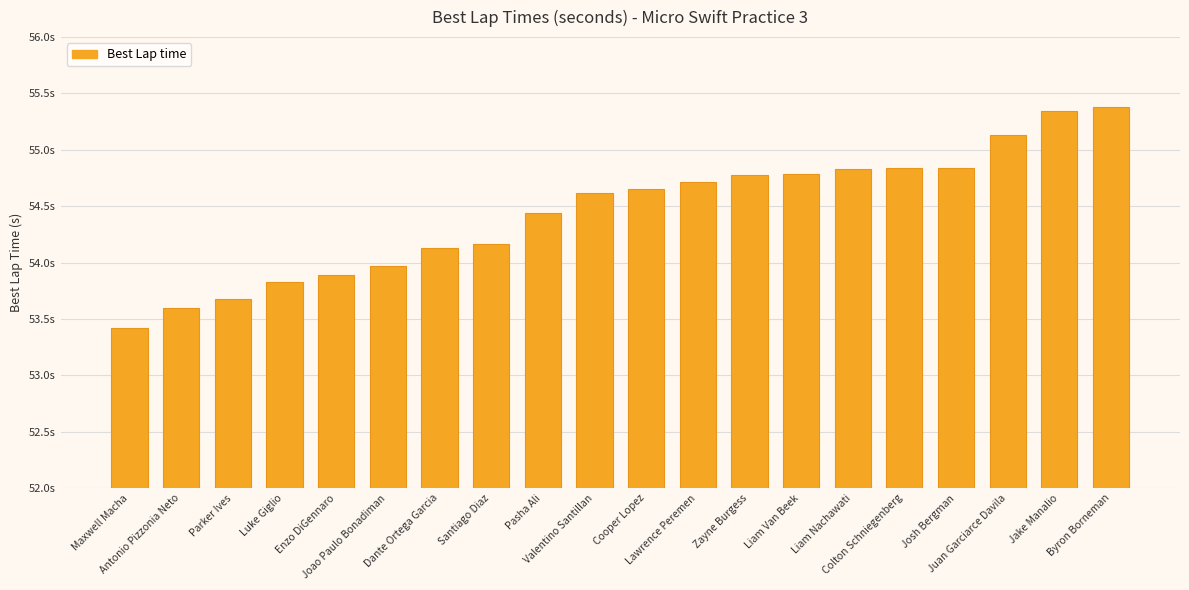

What is the sum of all values?

1089.0